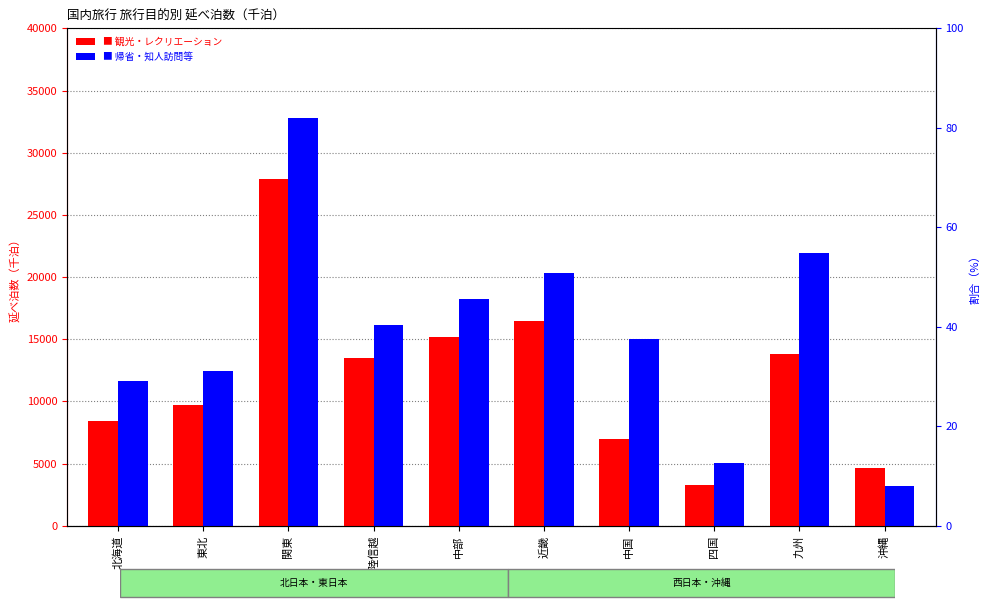

What is the total value across all series at 沖縄?

7844.7